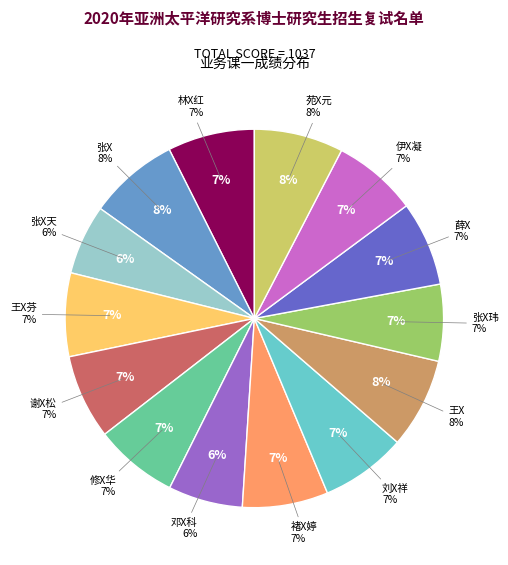

Approximately how many times larger is the value at 薛X compared to 修X华?

1.0